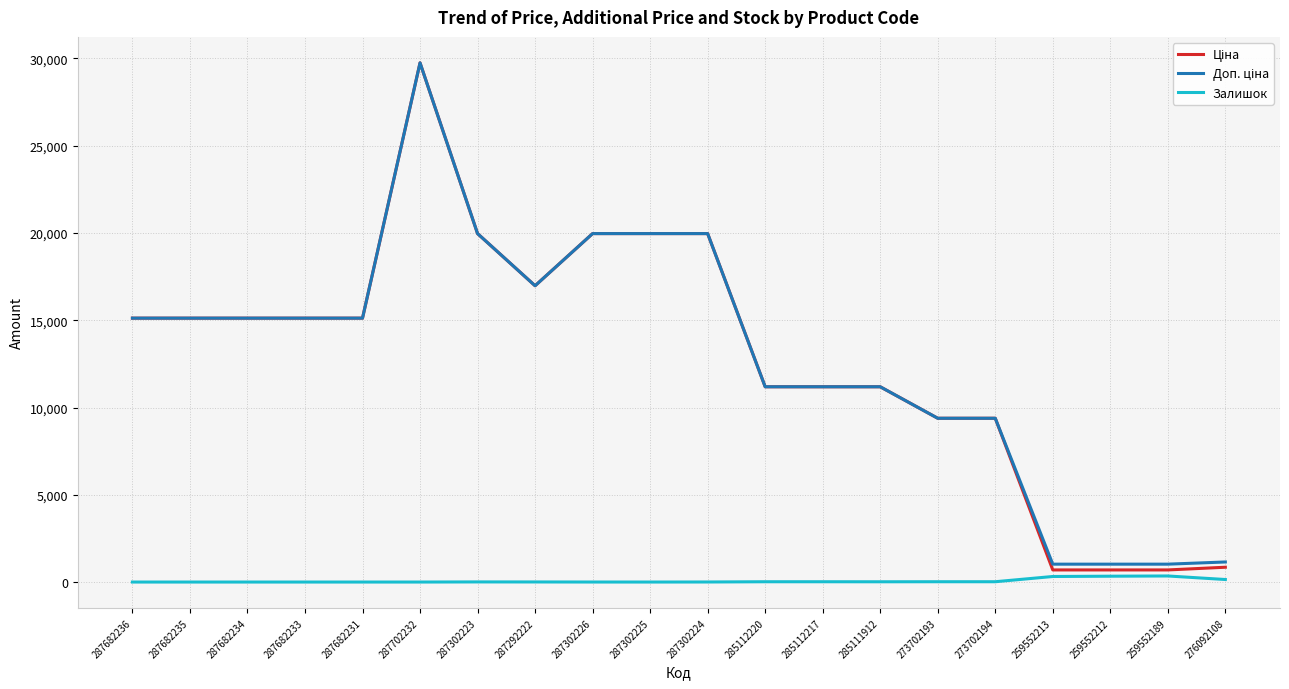

At which category is the sum across all series the highest?

287702232